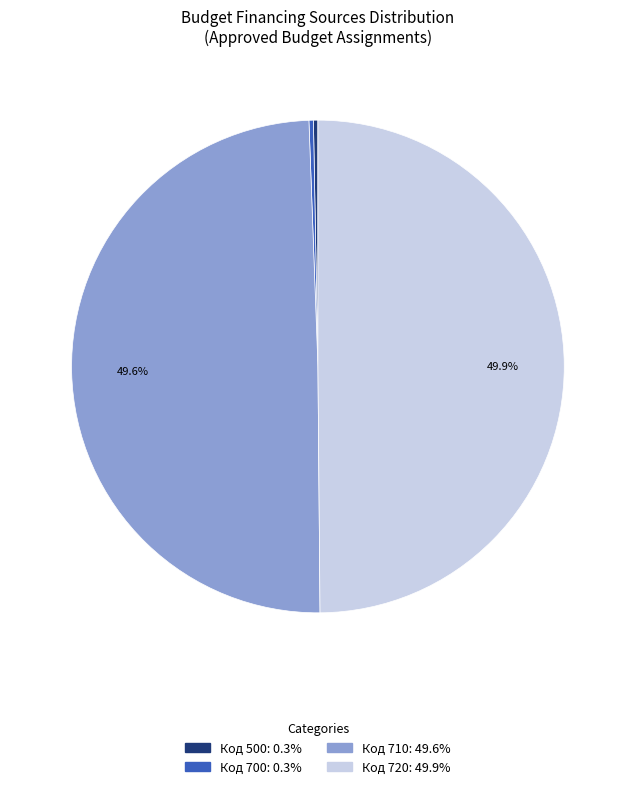

How many segments does this pie chart have?

4